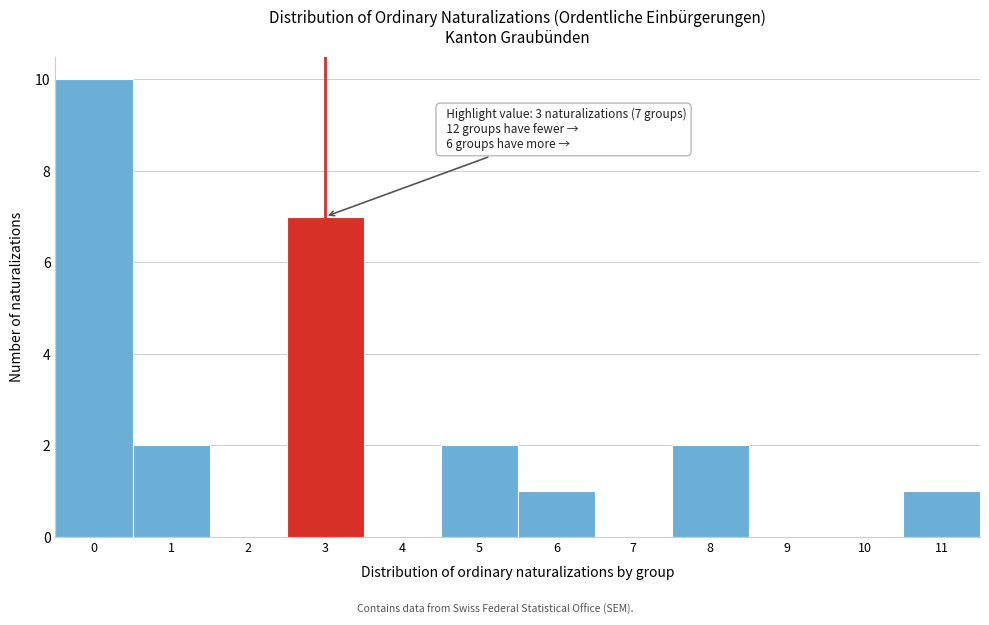

Reading left to right, extract all data points from this chart.

0=10	1=2	2=0	3=7	4=0	5=2	6=1	7=0	8=2	9=0	10=0	11=1